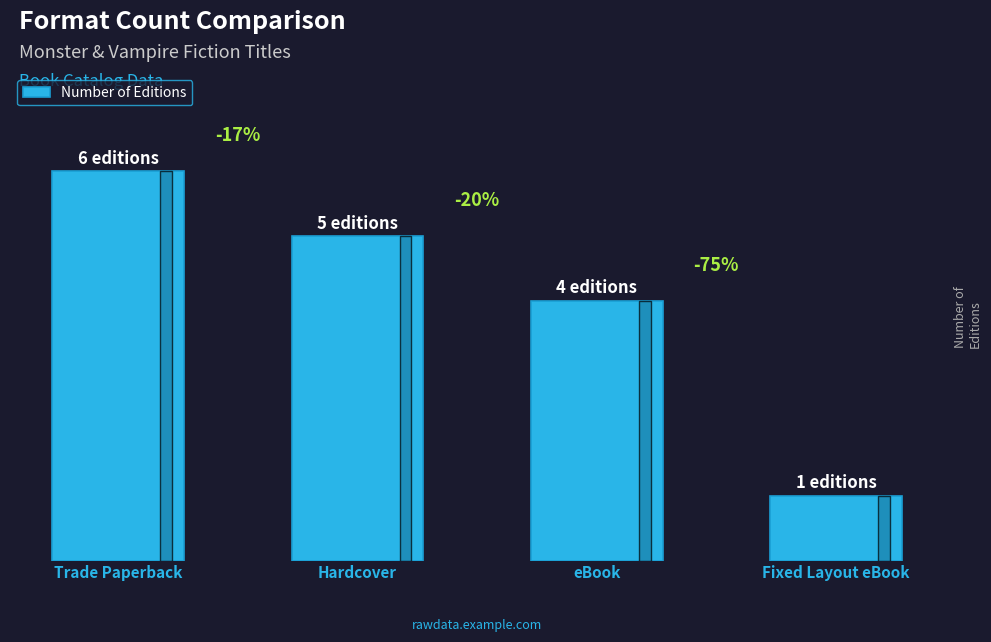

Does the chart contain any negative values?

No